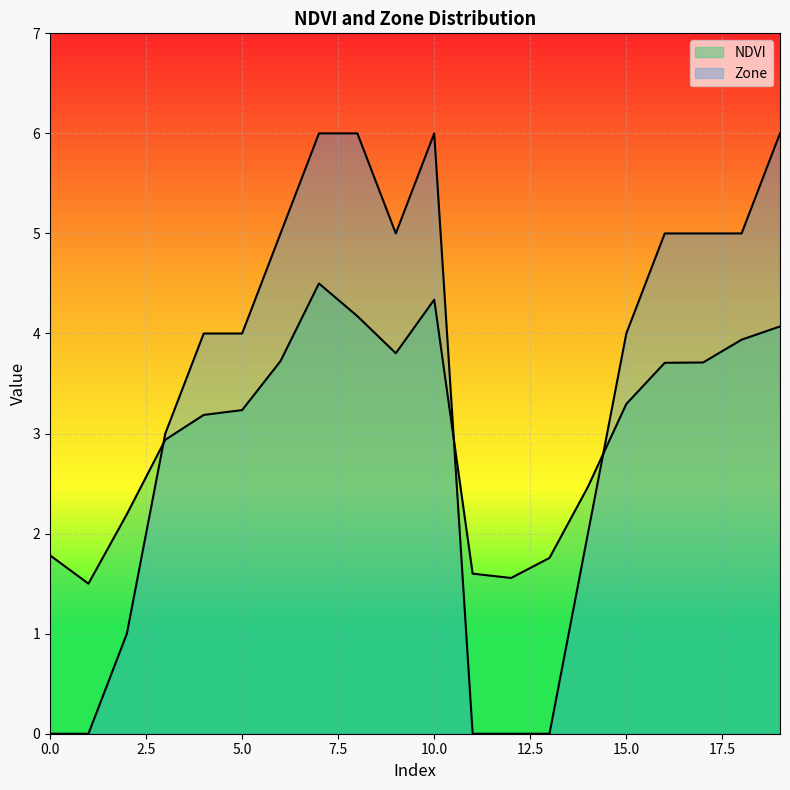

What is the difference between the second highest and minimum values in the Zone series?

6.0